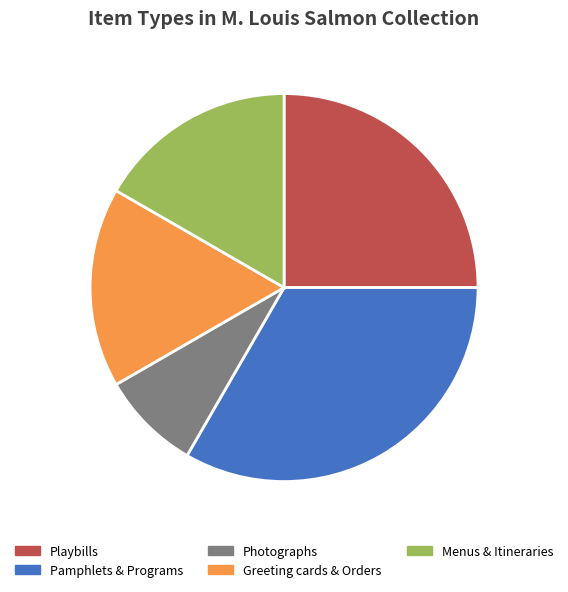

Is Photographs the majority of the pie?

No